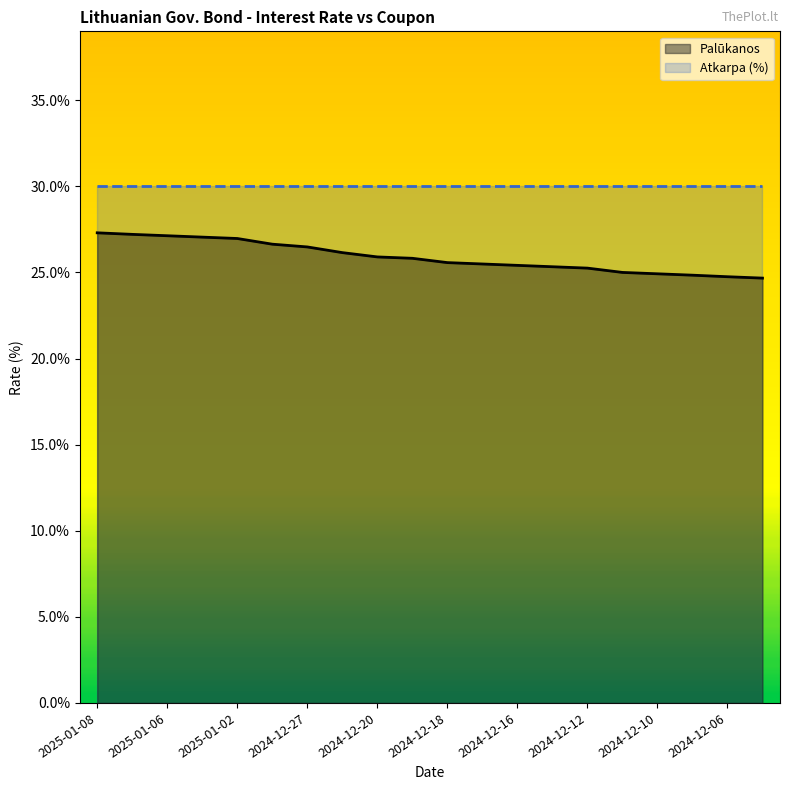

What position from the left is 2024-12-13?

14